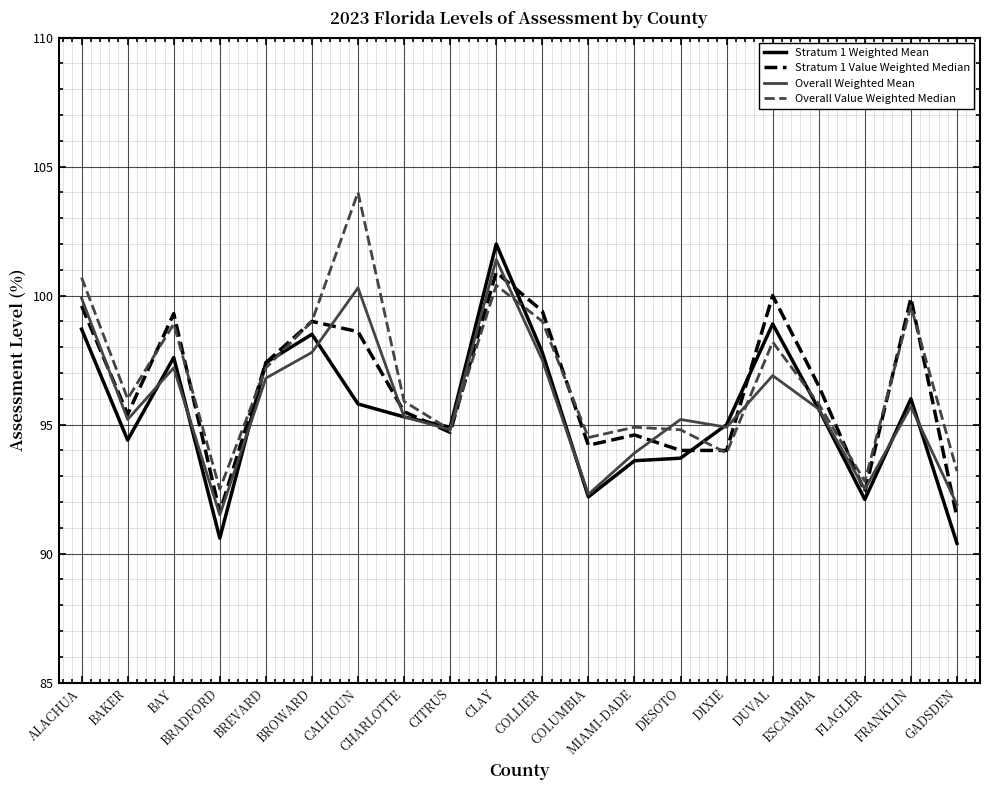

True or false: Stratum 1 Weighted Mean has a value of 92.1 at FLAGLER.

True